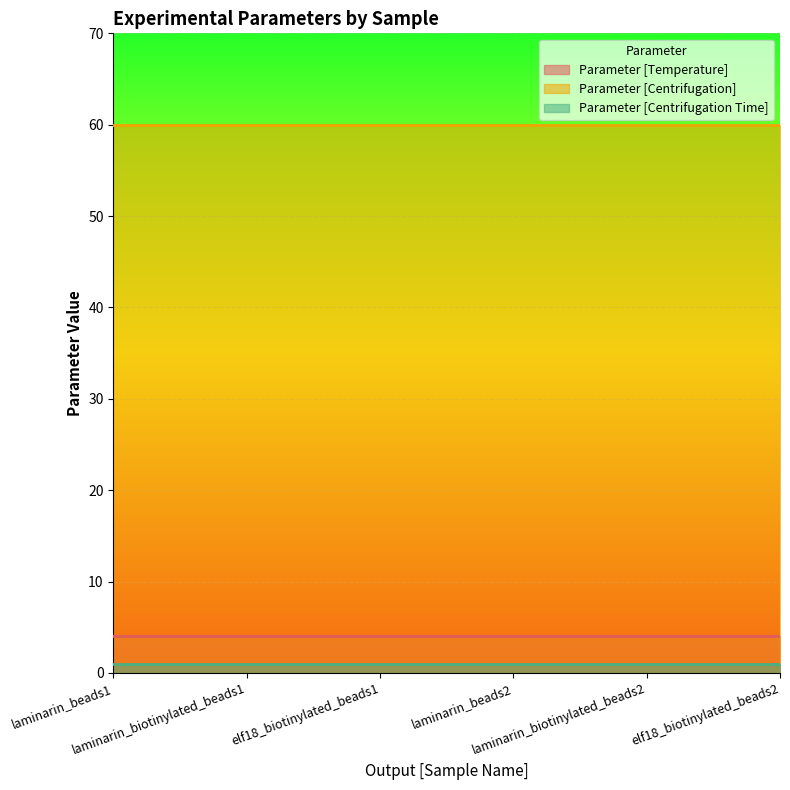

True or false: Parameter [Centrifugation] has more than 1 points higher than both neighbors.

False